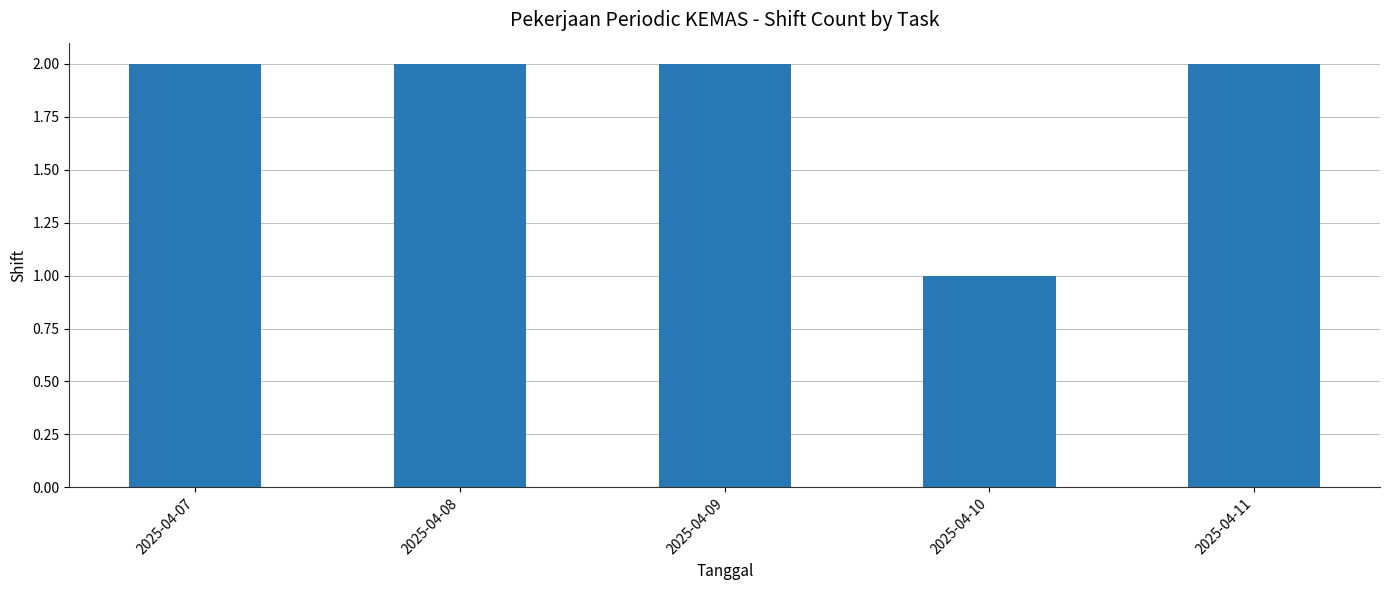

What is the greatest value displayed?

2